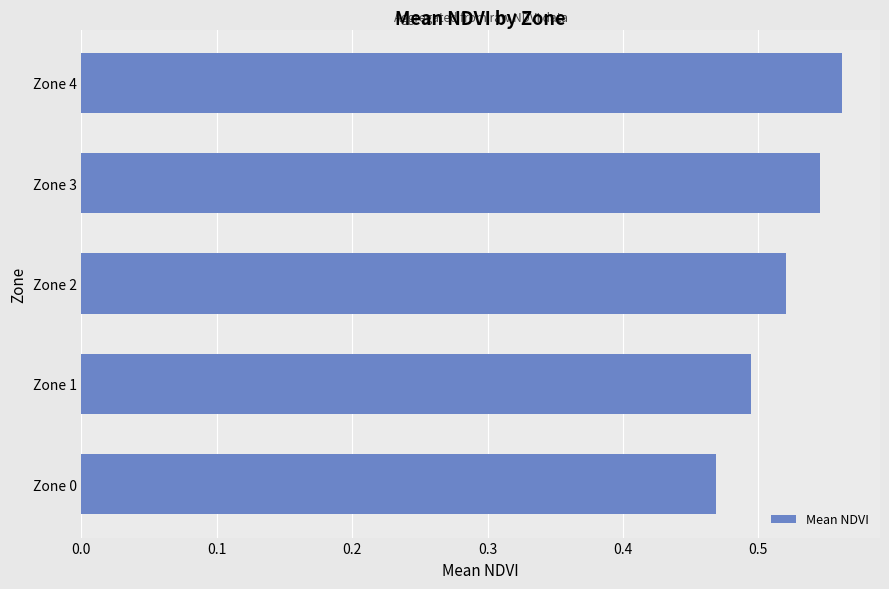

Rank the categories by value from lowest to highest.

Zone 0, Zone 1, Zone 2, Zone 3, Zone 4